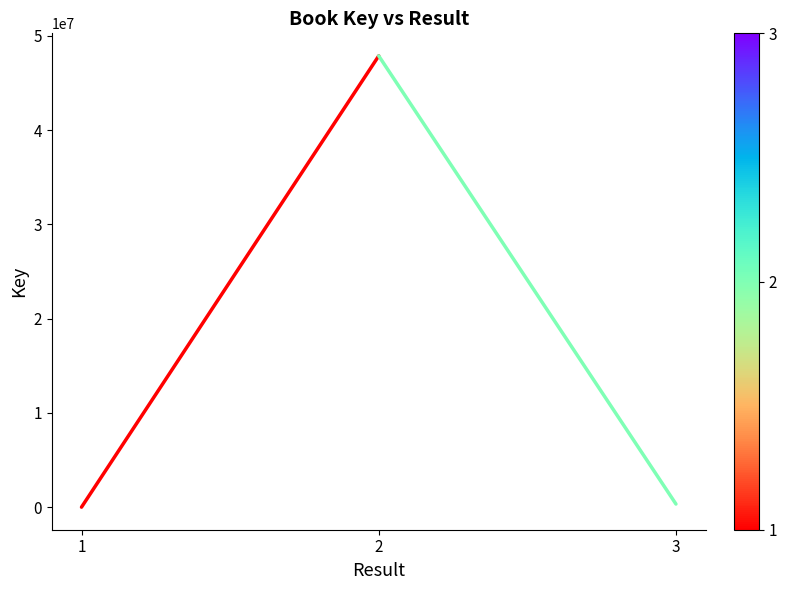

Does the chart have visible grid lines?

No